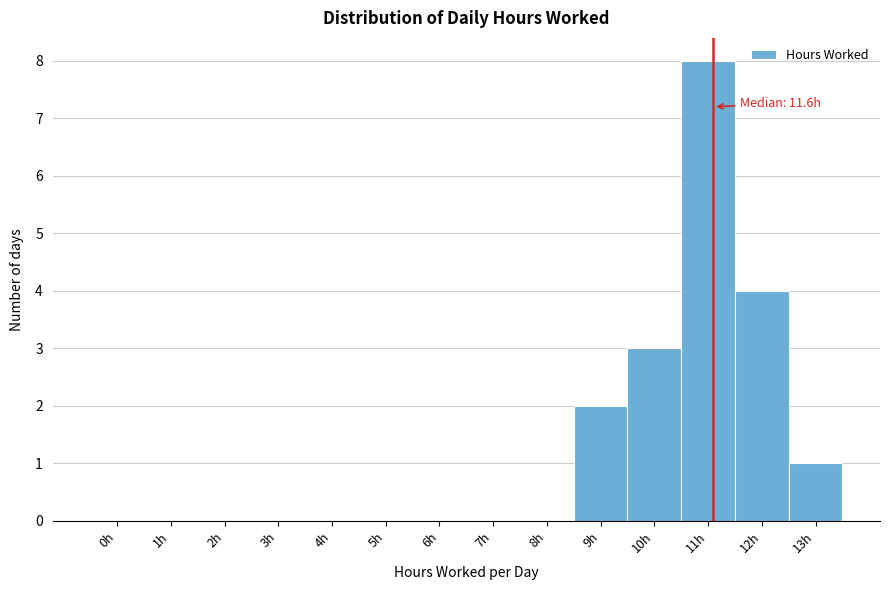

Reading left to right, extract all data points from this chart.

0h=0	1h=0	2h=0	3h=0	4h=0	5h=0	6h=0	7h=0	8h=0	9h=2	10h=3	11h=8	12h=4	13h=1